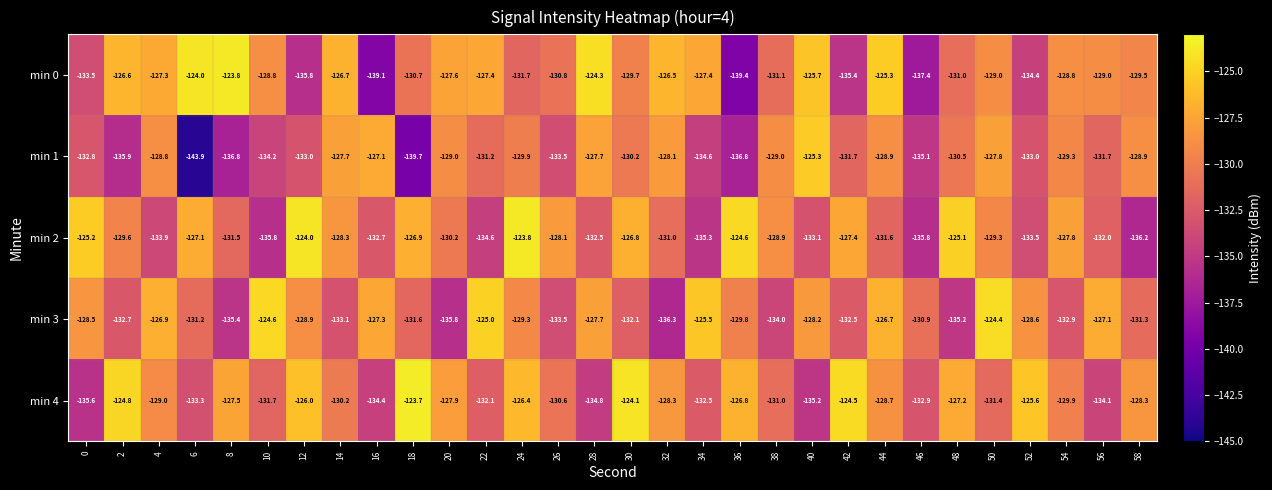

What is the difference between the maximum and second lowest values in the min 0 series?

15.3